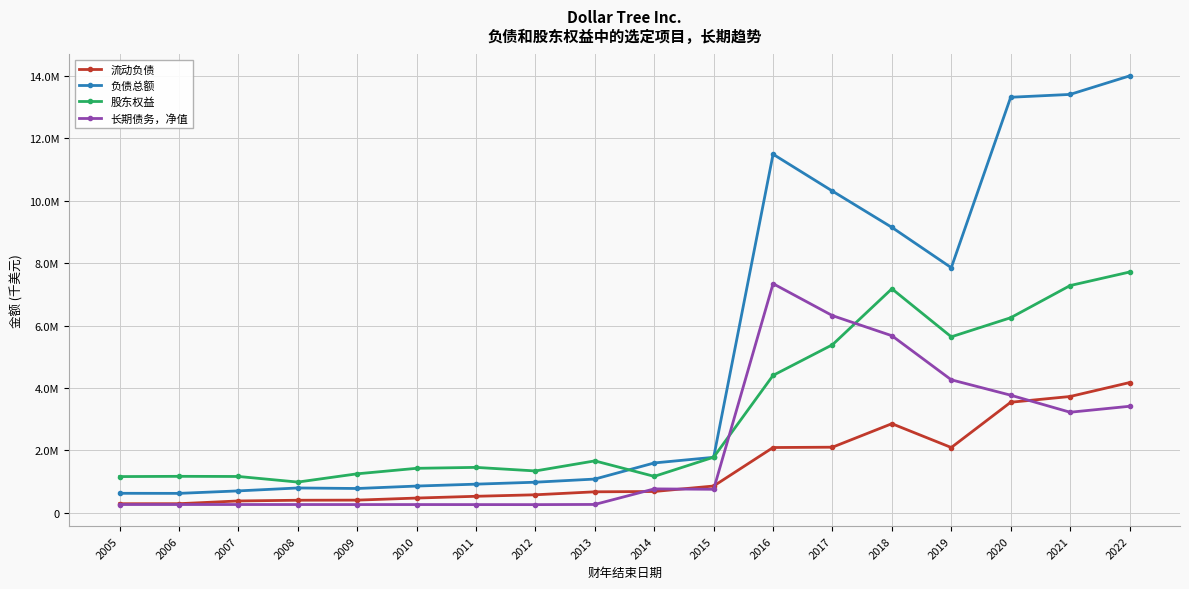

Does the chart have visible grid lines?

Yes